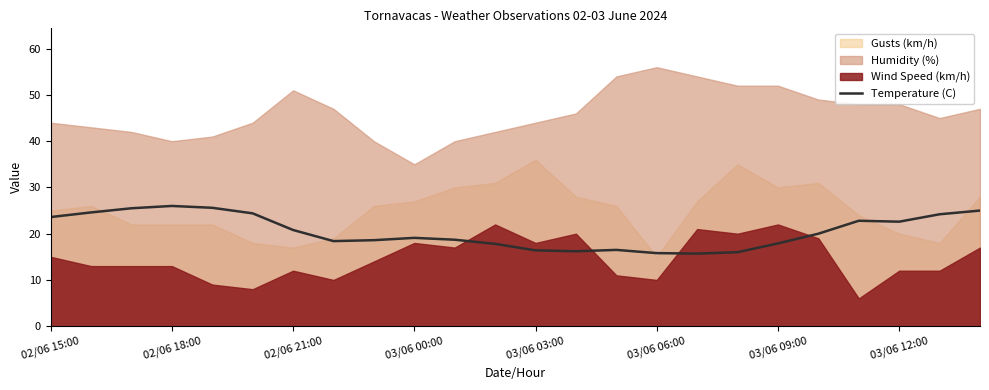

True or false: there are more than 1 points higher than both neighbors.

True